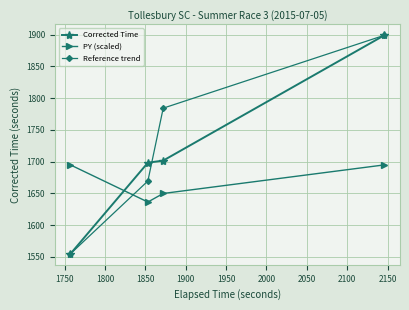

What is the lowest value of the PY (scaled) series?

1636.5